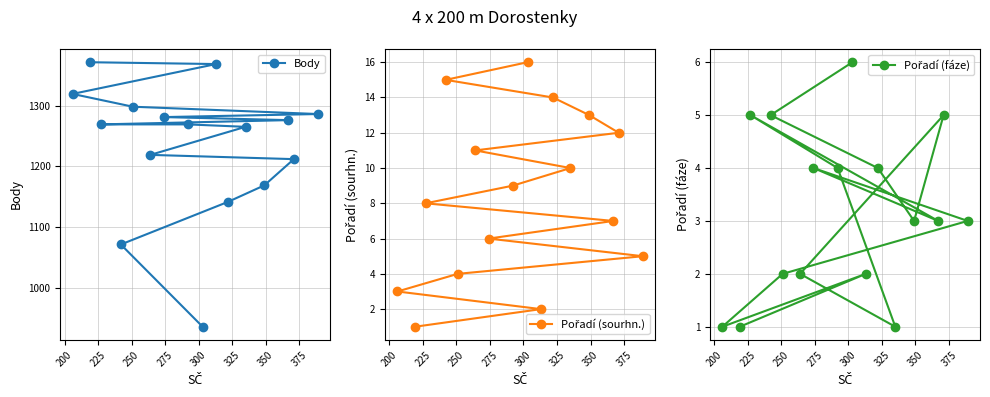

What is the difference between the maximum and second lowest values in the Body series?

299